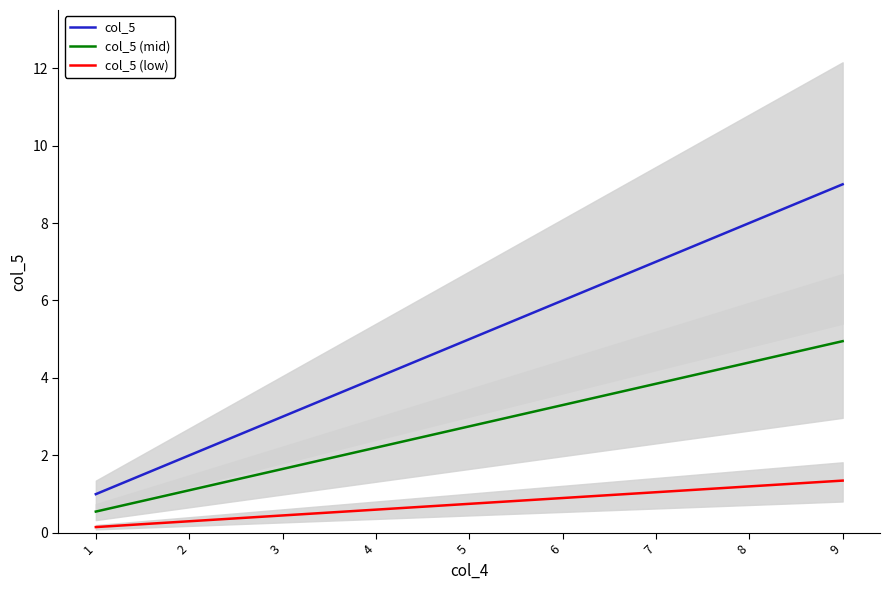

True or false: col_5 (mid) and col_5 cross at least once.

False